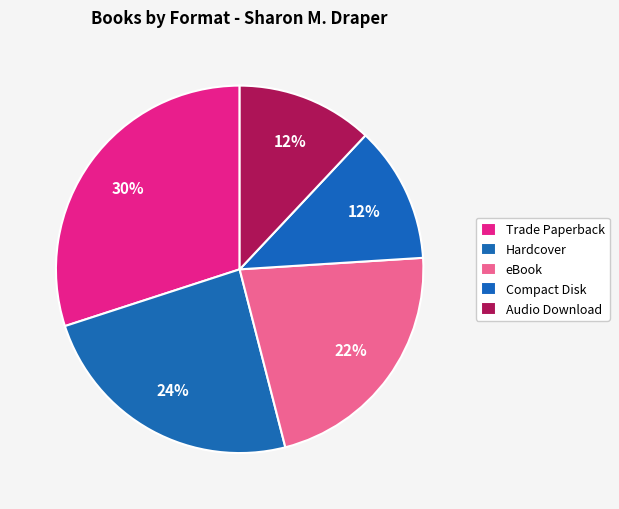

How many segments does this pie chart have?

5